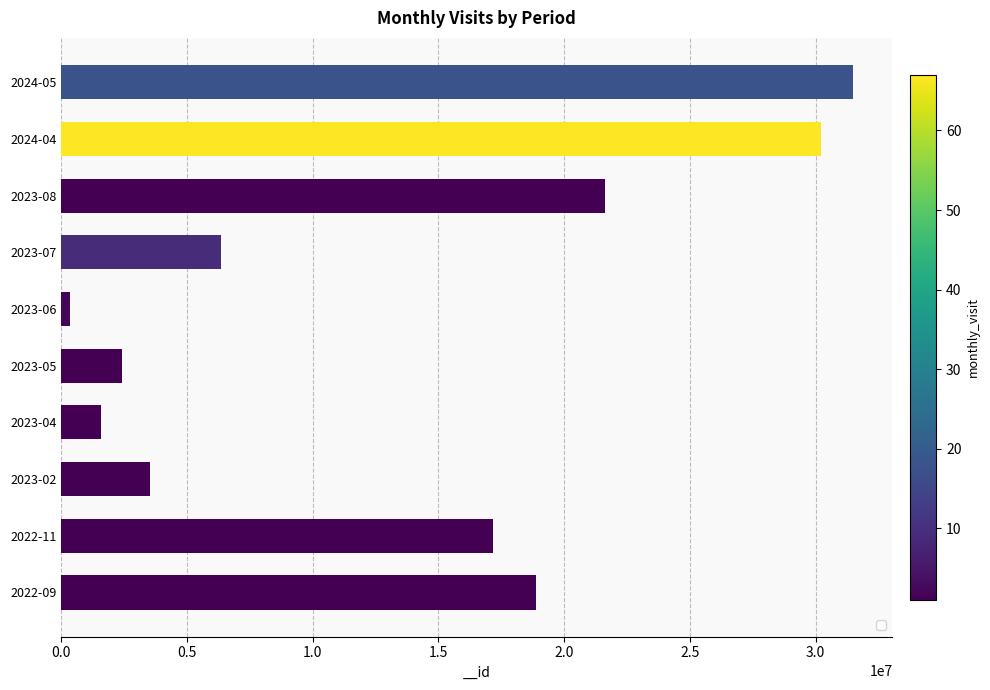

Reading top to bottom, what are all the values shown in this chart?

2024-05=31480574	2024-04=30224879	2023-08=21632847	2023-07=6343220	2023-06=347874	2023-05=2427949	2023-04=1593102	2023-02=3526993	2022-11=17177348	2022-09=18861175